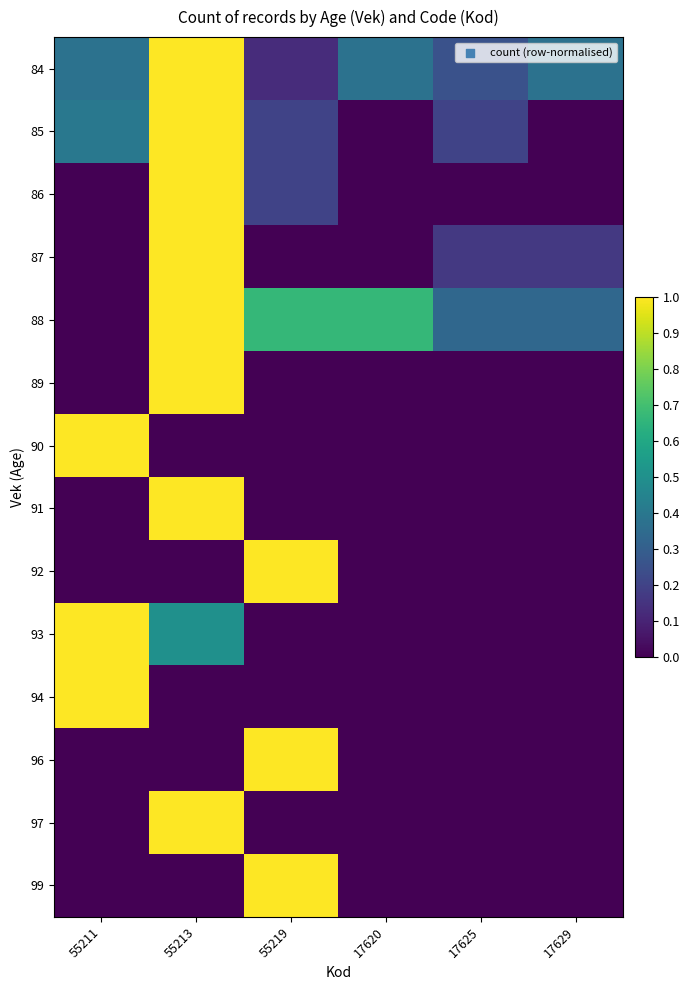

Rank the series by their maximum value, from lowest to highest.

84, 85, 86, 87, 88, 89, 90, 91, 92, 93, 94, 96, 97, 99